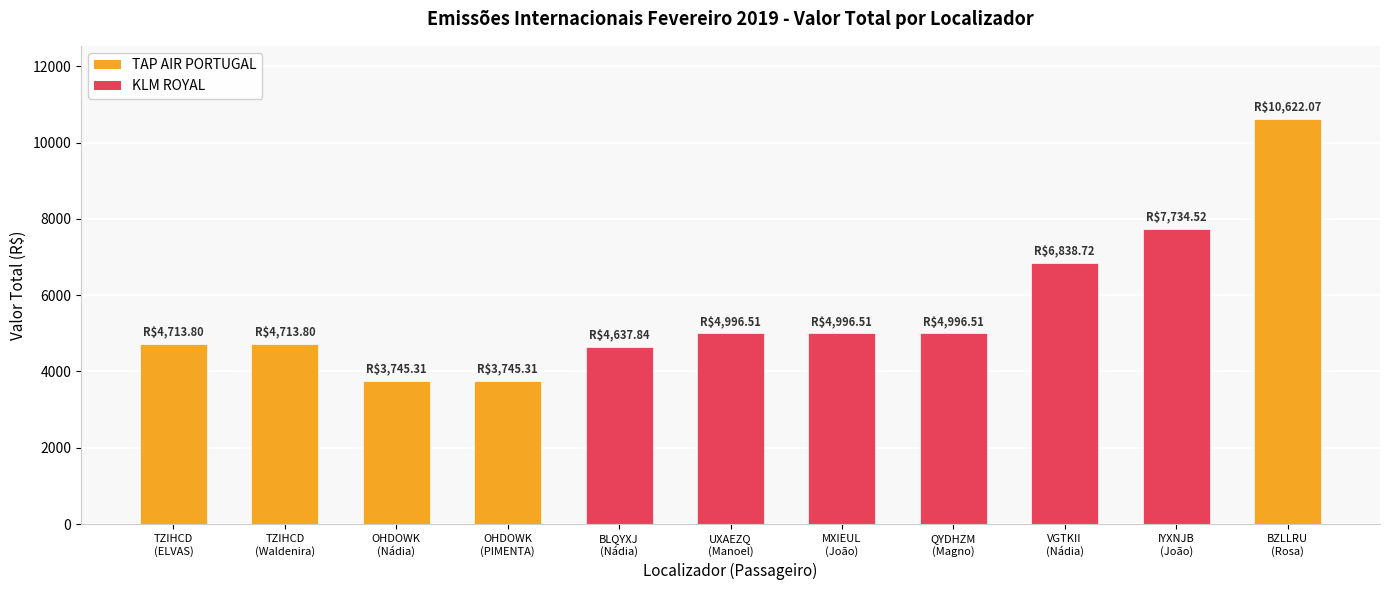

Reading left to right, list all the values displayed in this chart.

4713.8	4713.8	3745.3	3745.3	4637.8	4996.5	4996.5	4996.5	6838.7	7734.5	10622.1